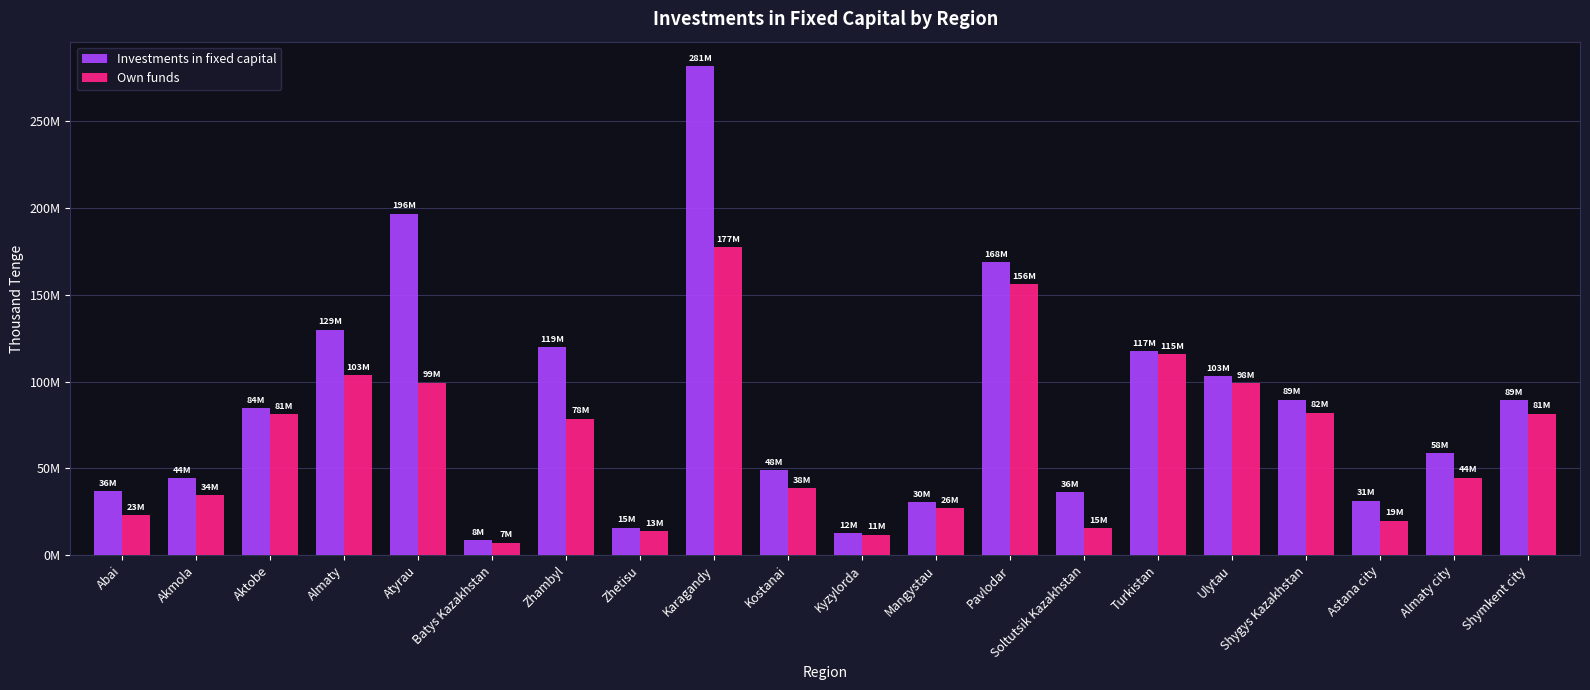

Between Aktobe and Mangystau, which series saw the biggest shift?

Own funds